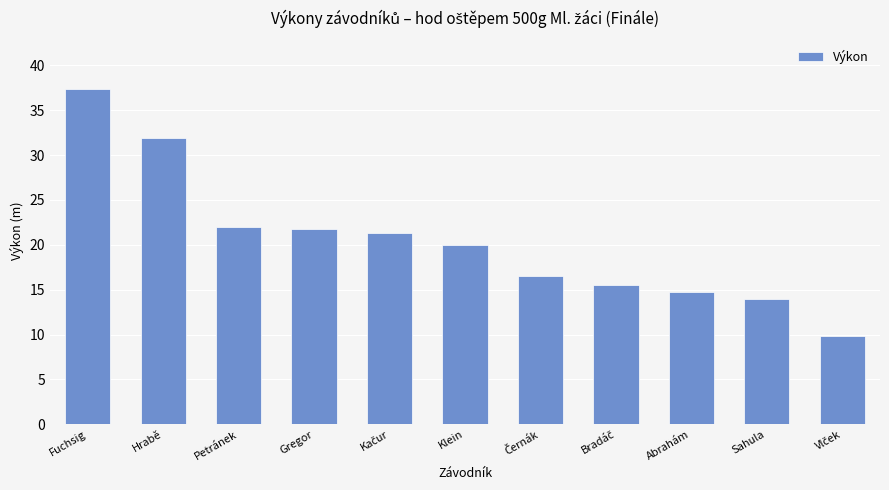

Between Hrabě and Abrahám, which is larger?

Hrabě